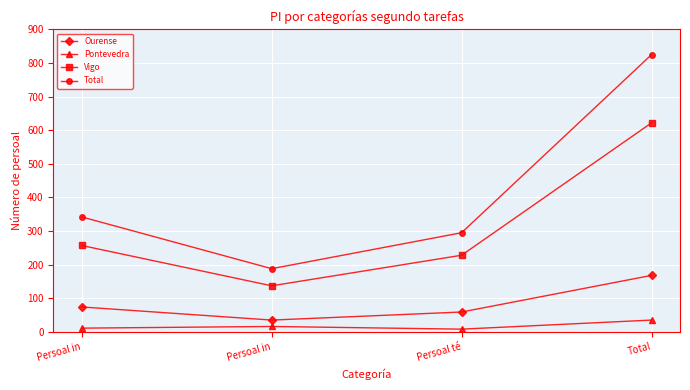

Does the chart have visible grid lines?

Yes